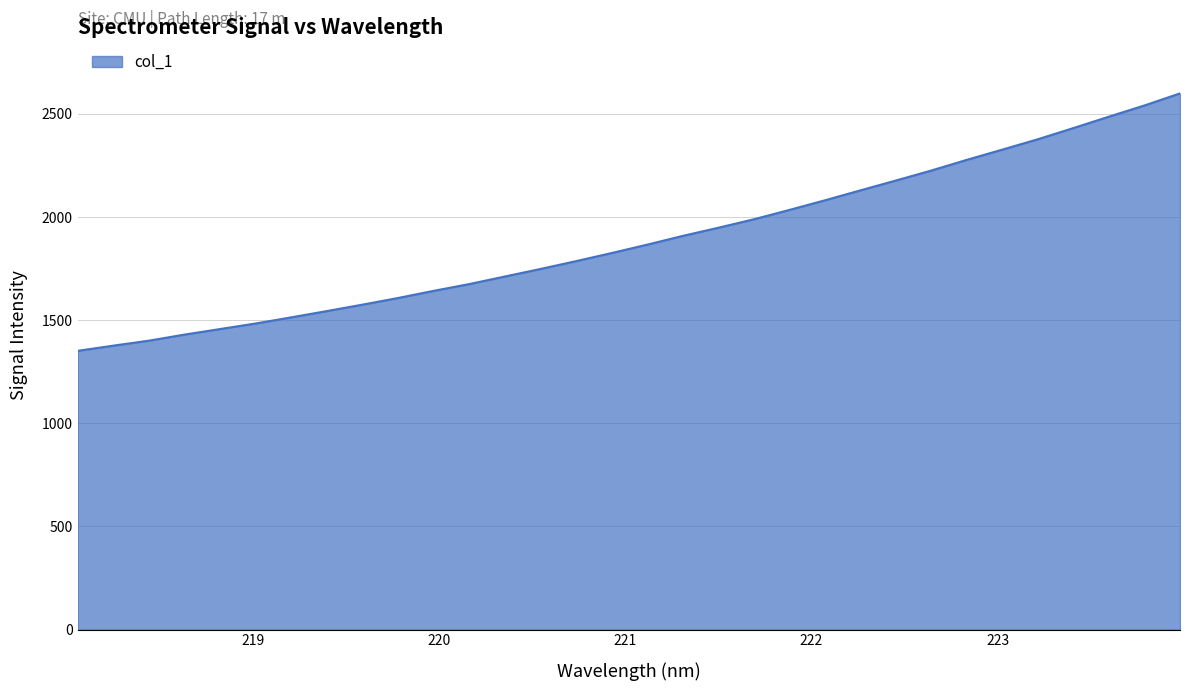

What is the difference between the maximum and minimum values?

1248.0